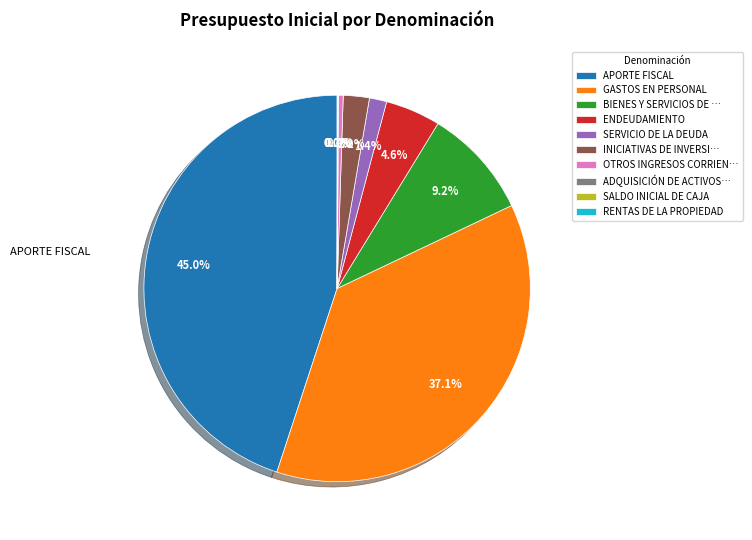

What is the ratio of the value at ENDEUDAMIENTO to the value at INICIATIVAS DE INVERSI…?

2.1